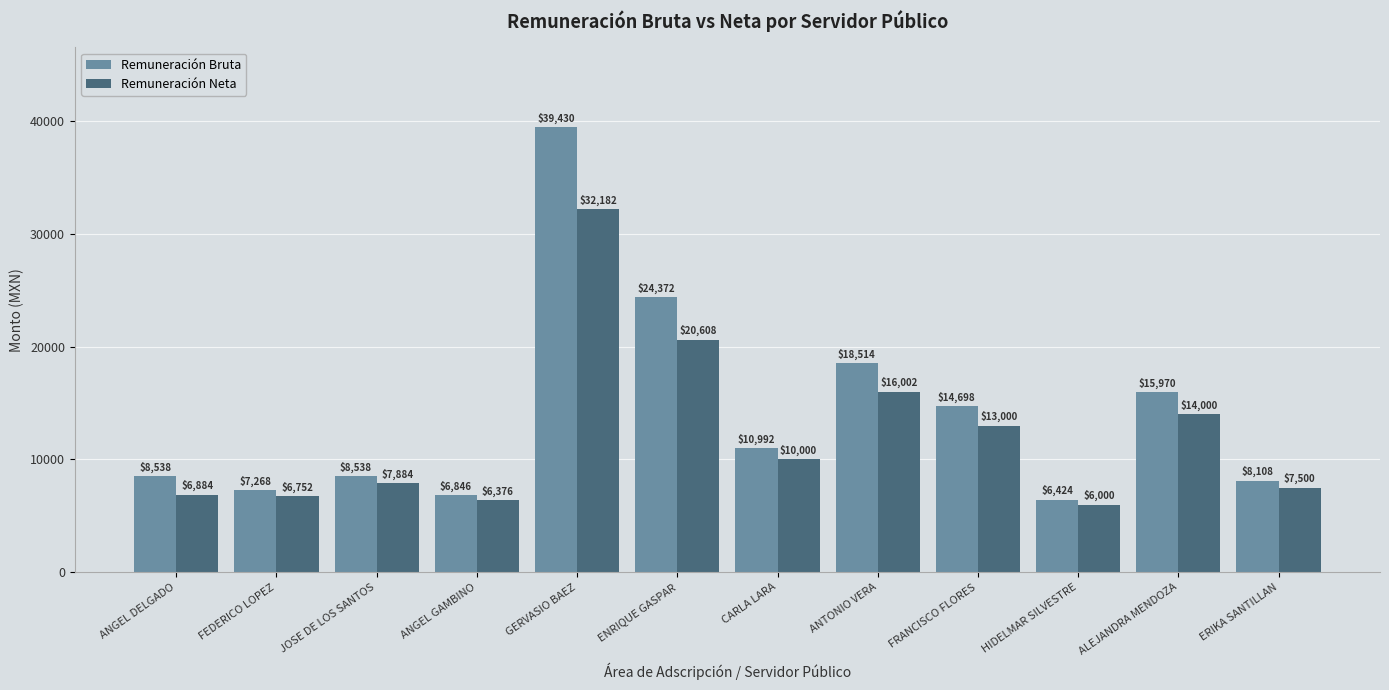

Reading right to left, transcribe all the data shown in this chart.

Remuneración Bruta: 8108	15970	6424	14698	18514	10992	24372	39430	6846	8538	7268	8538
Remuneración Neta: 7500	14000	6000	13000	16002	10000	20608	32182	6376	7884	6752	6884